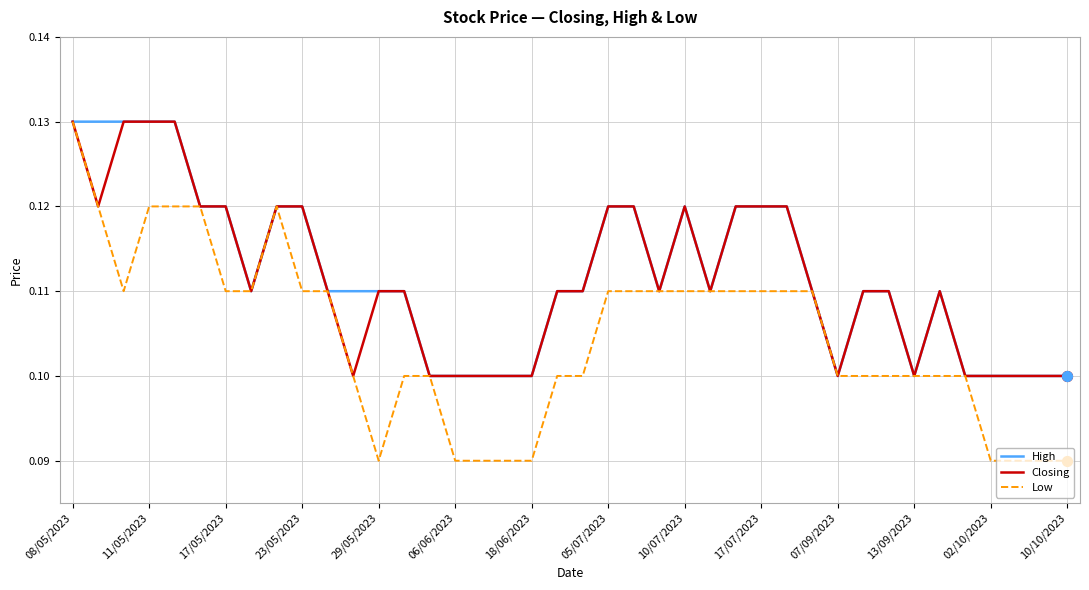

At how many categories does at least one series exceed 0?

40